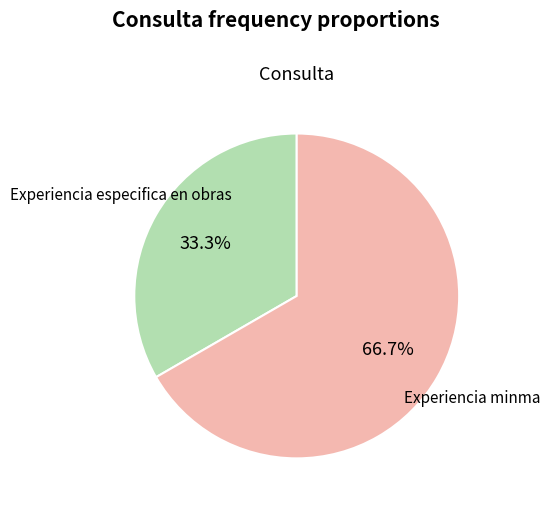

Is there any slice that represents more than half of the pie?

Yes